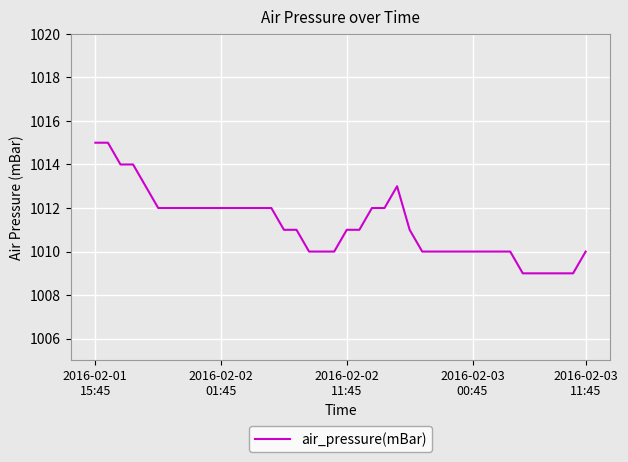

What is the minimum value shown in the chart?

1009